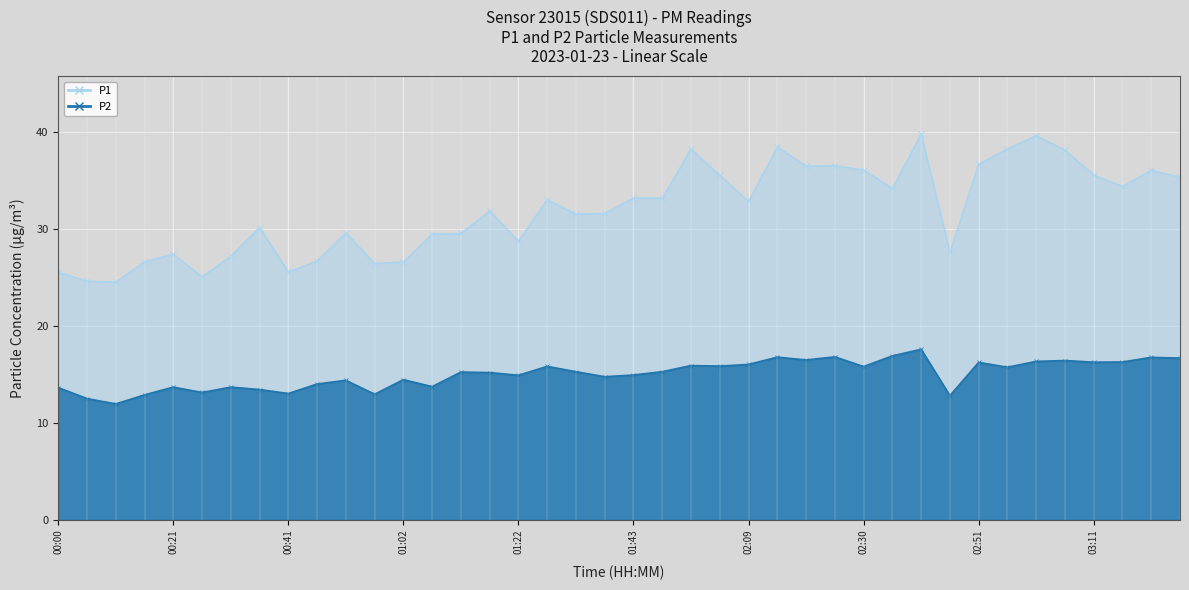

How many data points in P1 are less than 32?

20